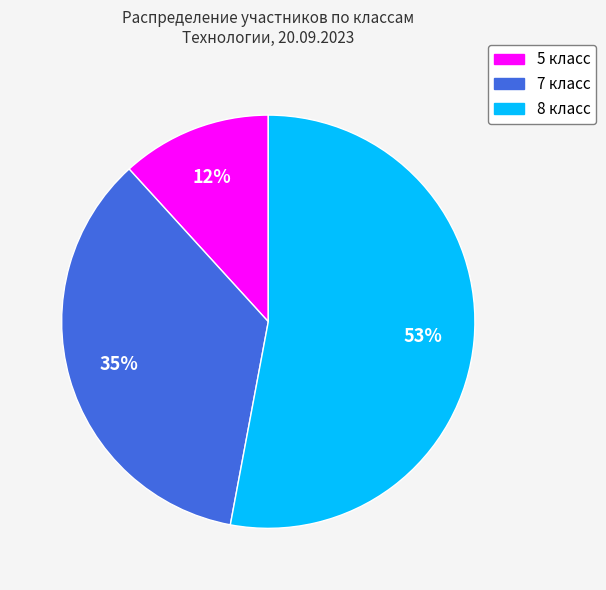

Is it true that 8 класс is 53% of the pie?

True